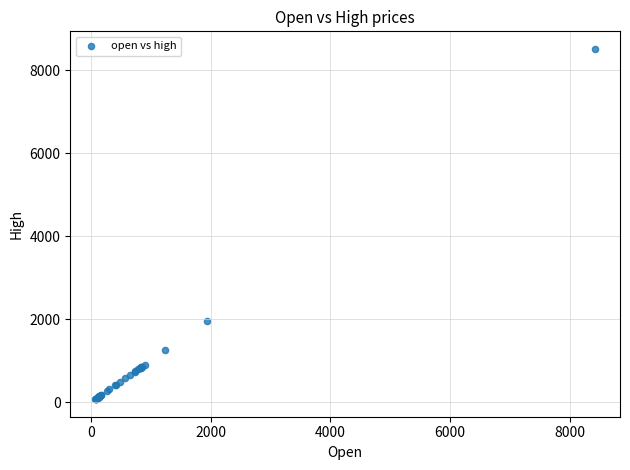

What Y value in the scatter plot is closest to 4296?

1947.8